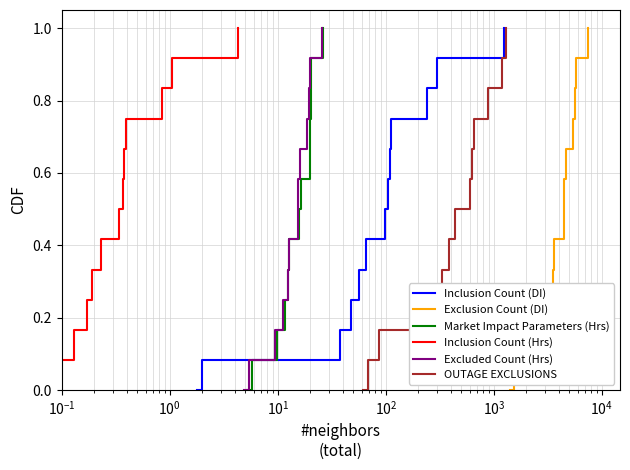

How many distinct data groups are displayed?

6